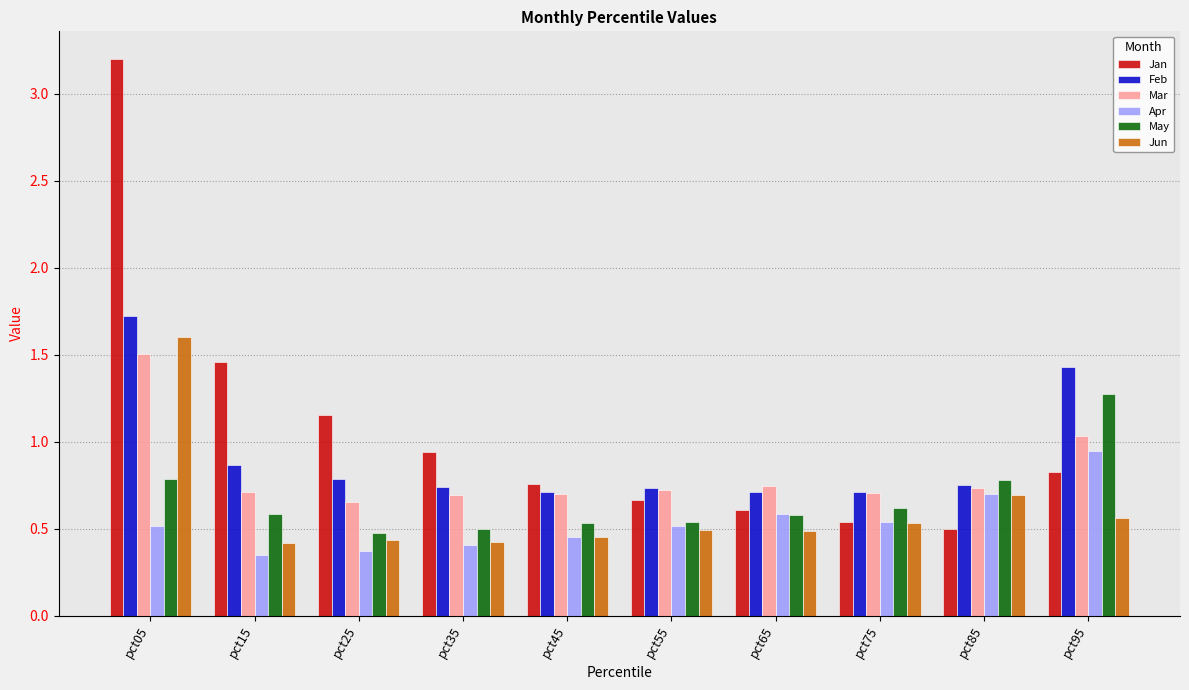

What is the difference between the maximum and minimum values in the Jan series?

2.7